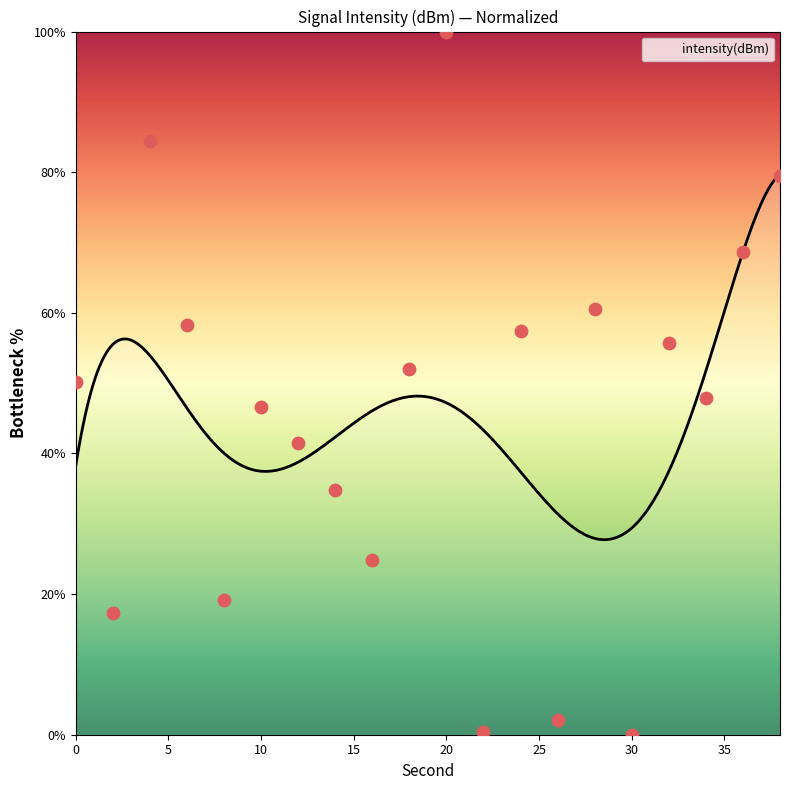

What is the change in value from 0 to 26?

-48.1